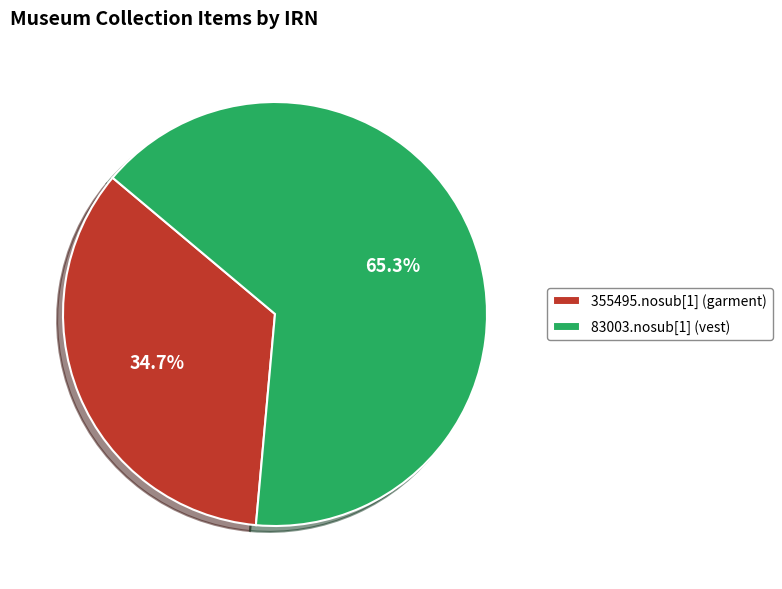

How many segments does this pie chart have?

2